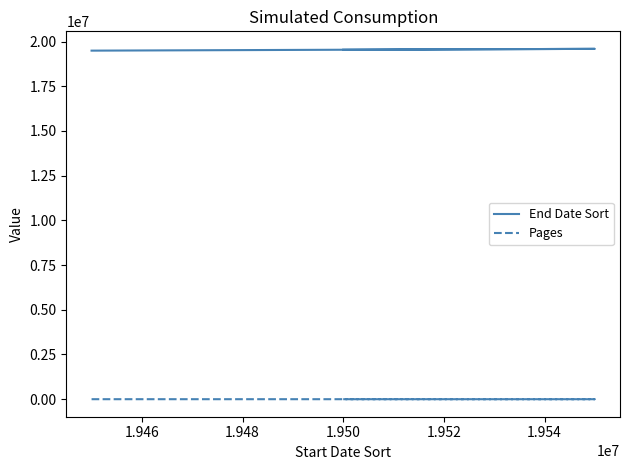

Count the Pages values in the range 199 to 663.

3